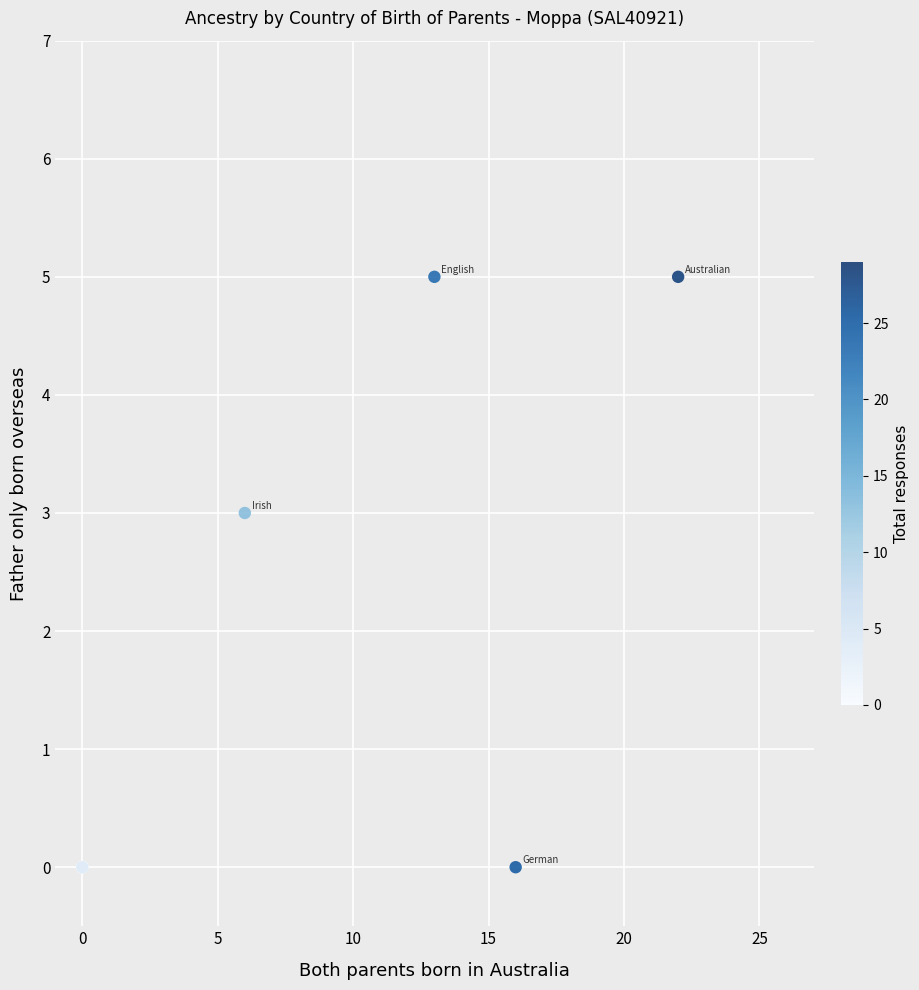

What Y value in the scatter plot is closest to 2?

3